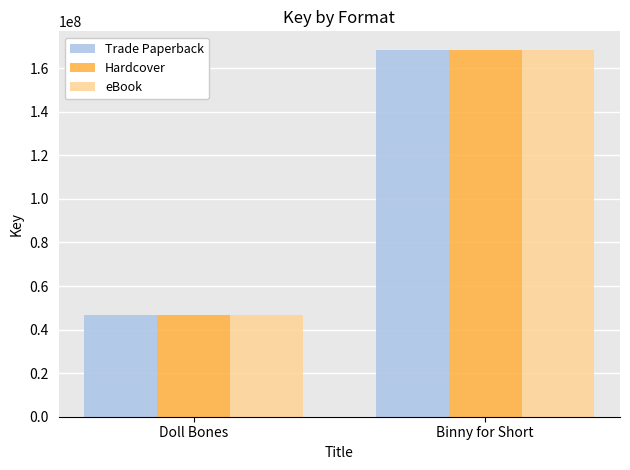

At which category is the sum across all series the highest?

Binny for Short